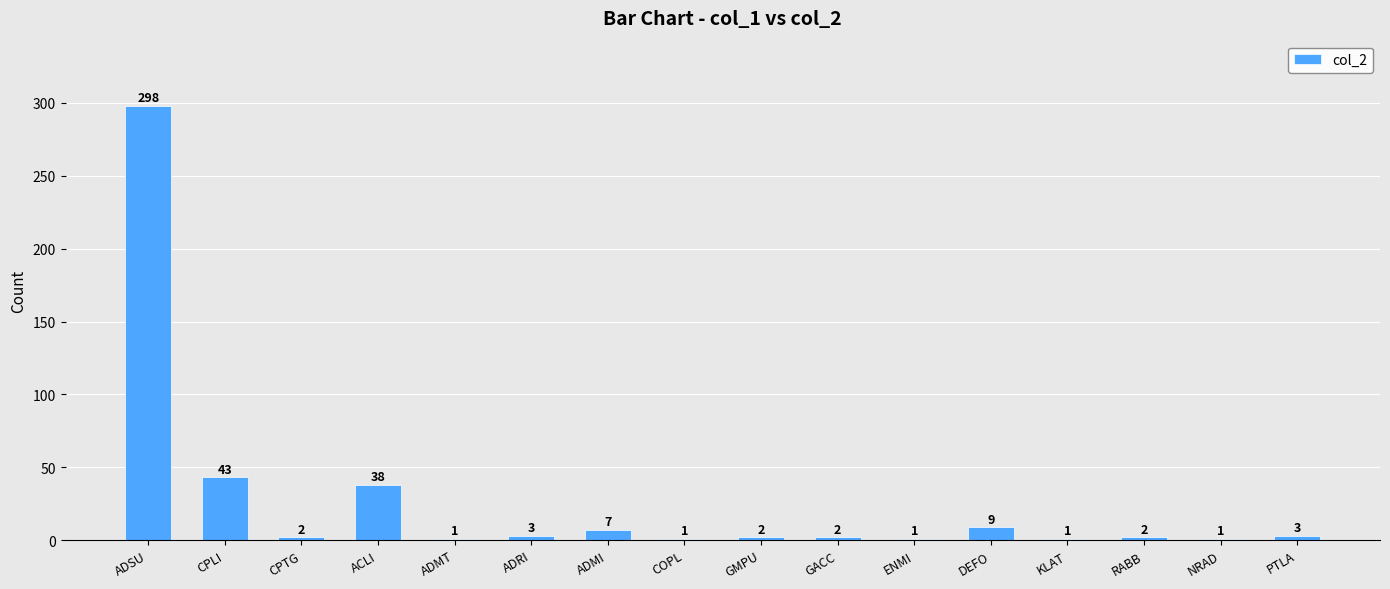

True or false: the data shows 43 at CPLI.

True